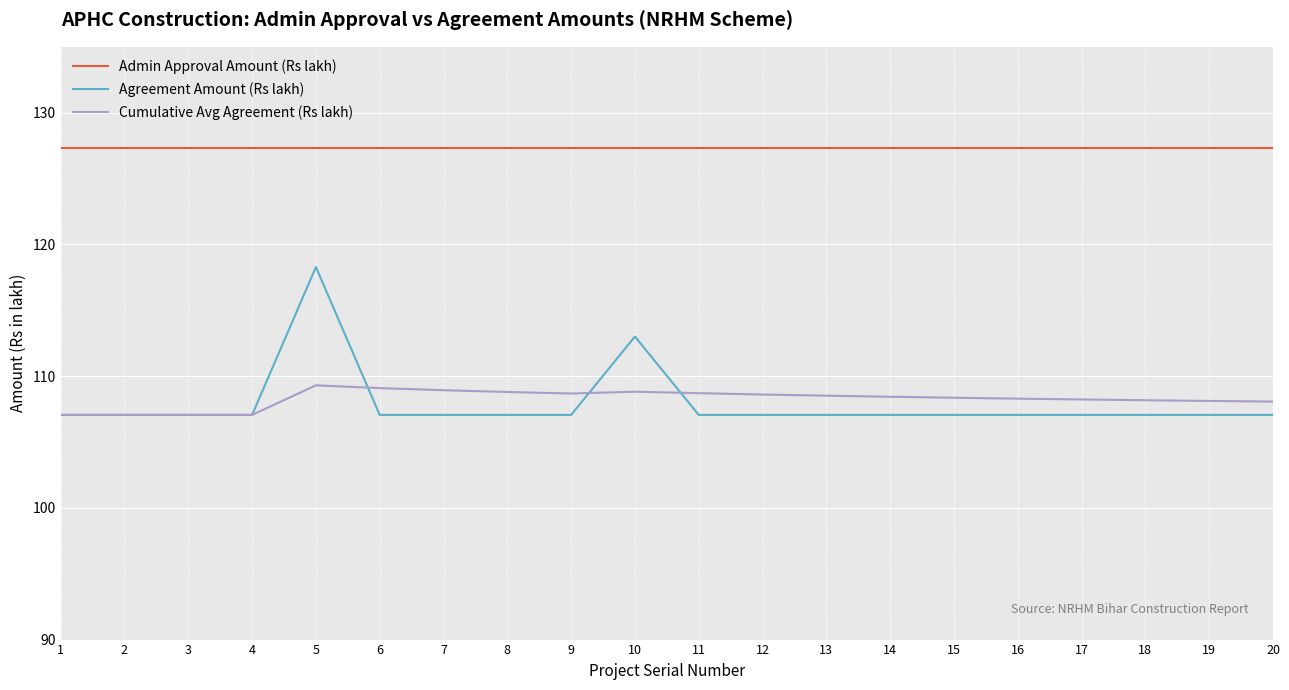

True or false: Admin Approval Amount (Rs lakh) and Cumulative Avg Agreement (Rs lakh) cross at least once.

False